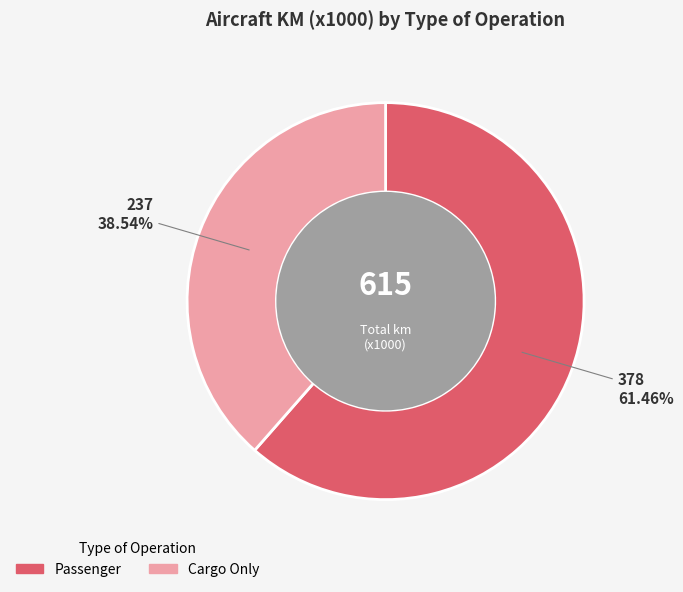

Between Passenger and Cargo Only, which is larger?

Passenger